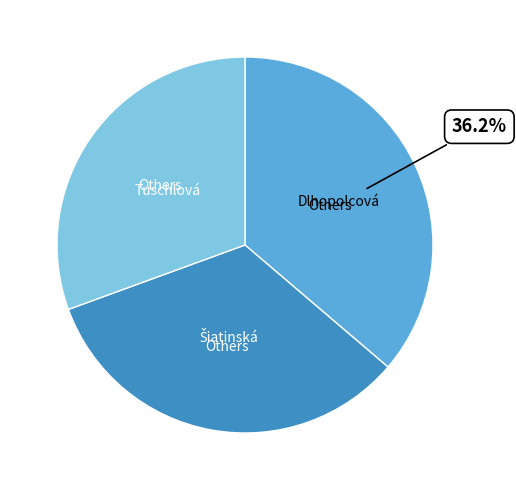

Is there any slice that represents more than half of the pie?

No